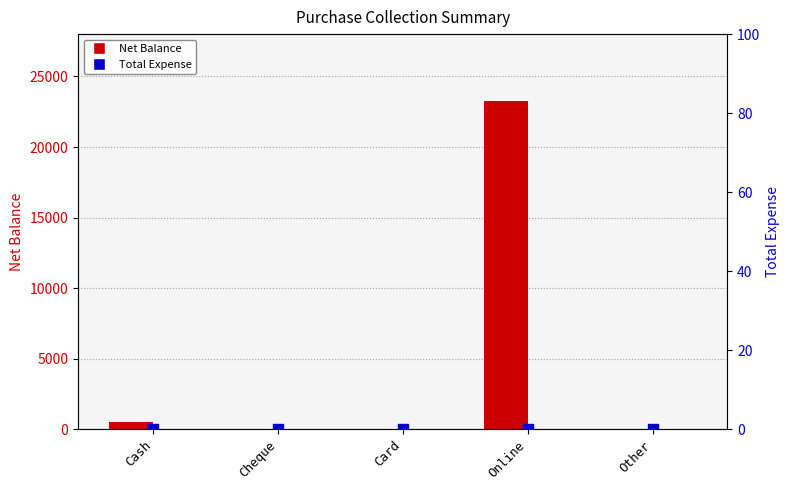

Which series has the largest total across all categories?

Net Balance